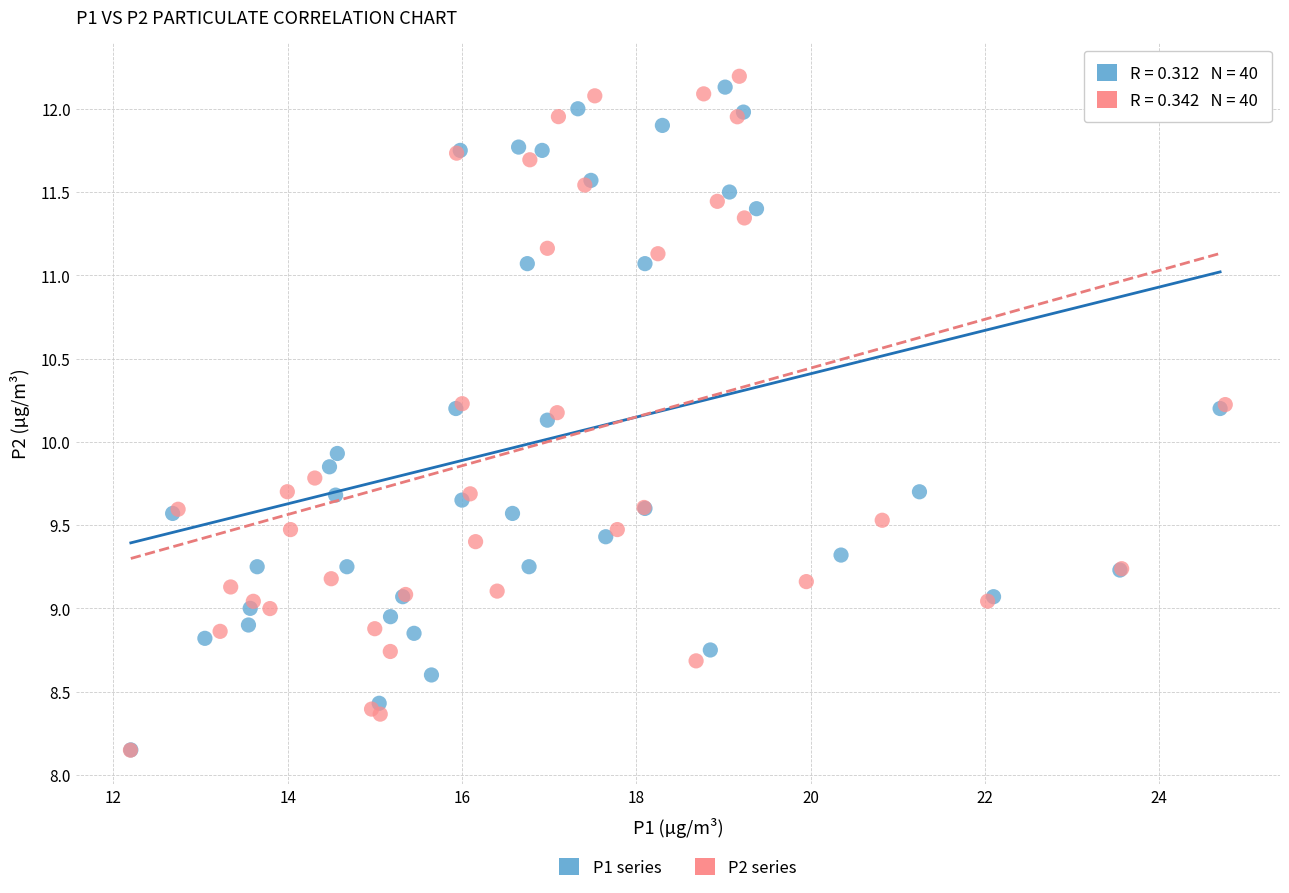

What are all the series names shown in the legend?

P1 series, P2 series